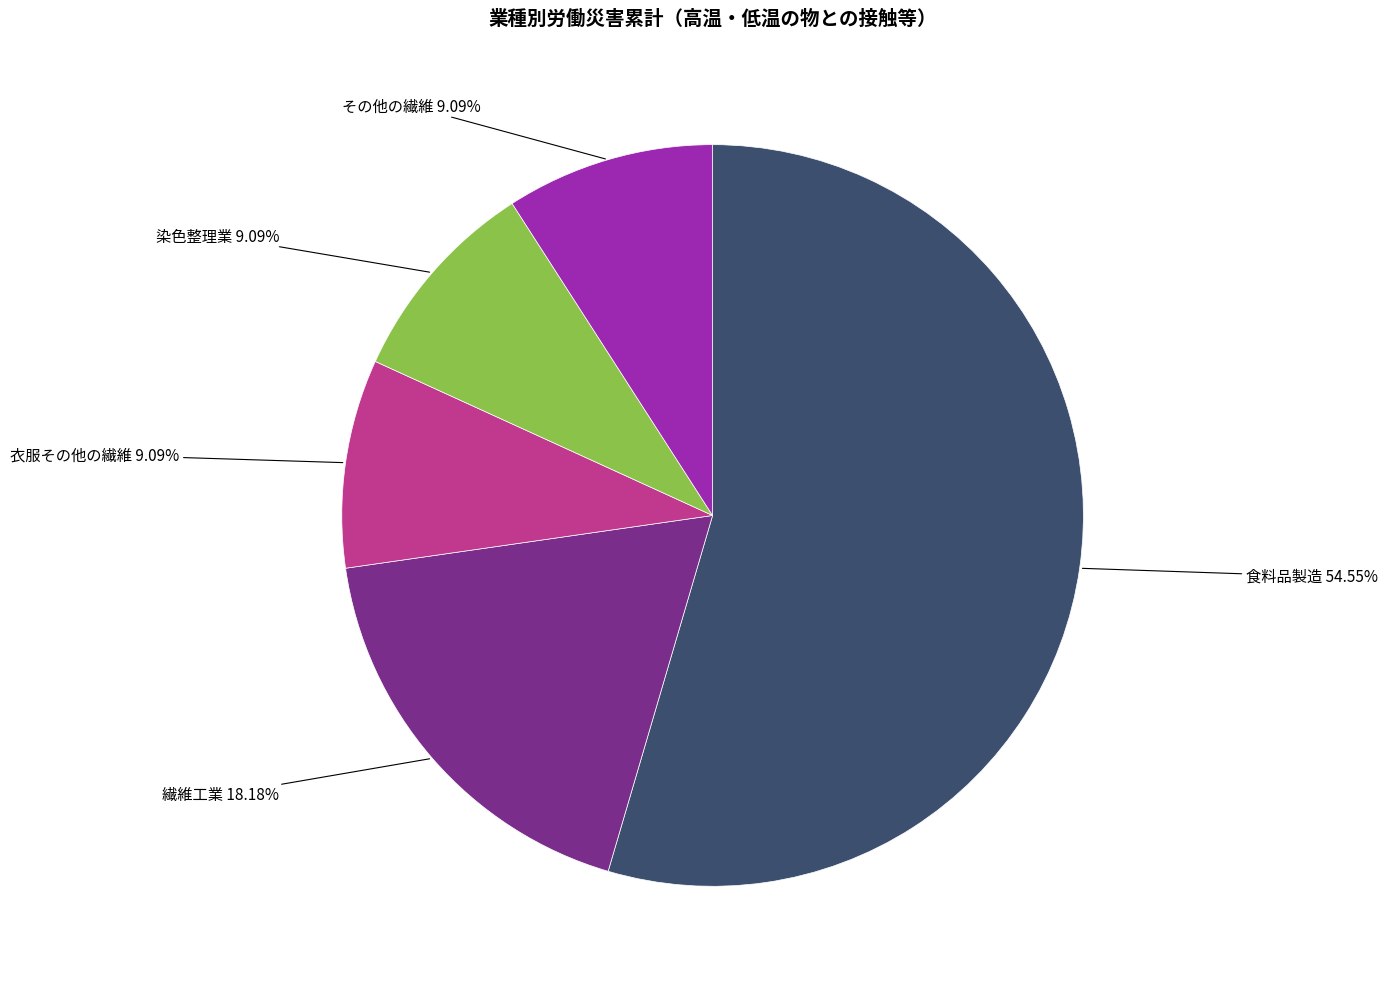

Do 繊維工業 and 衣服その他の繊維 together represent more than half of the pie?

No